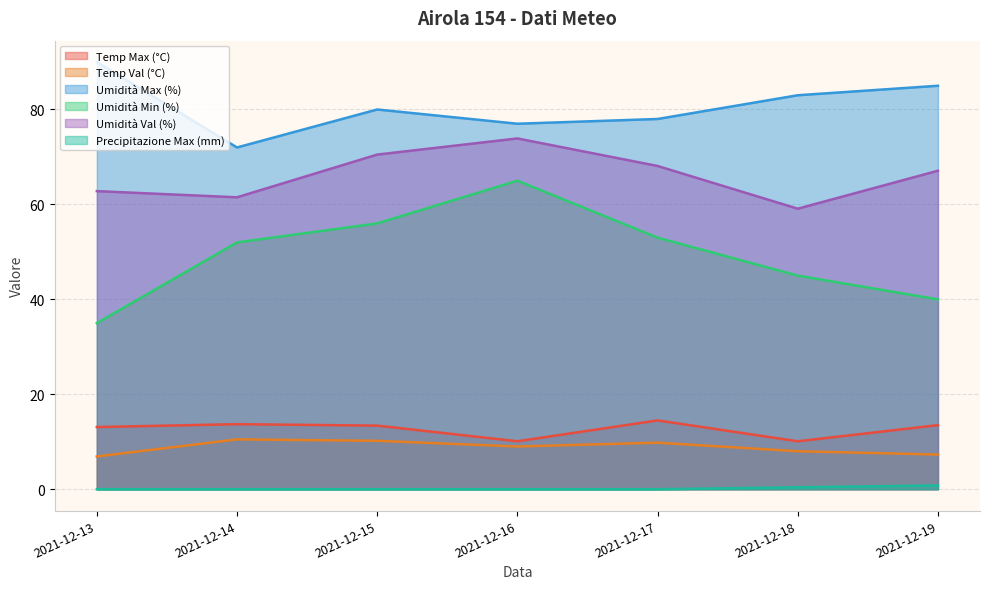

Which category has the highest value across all series?

2021-12-13